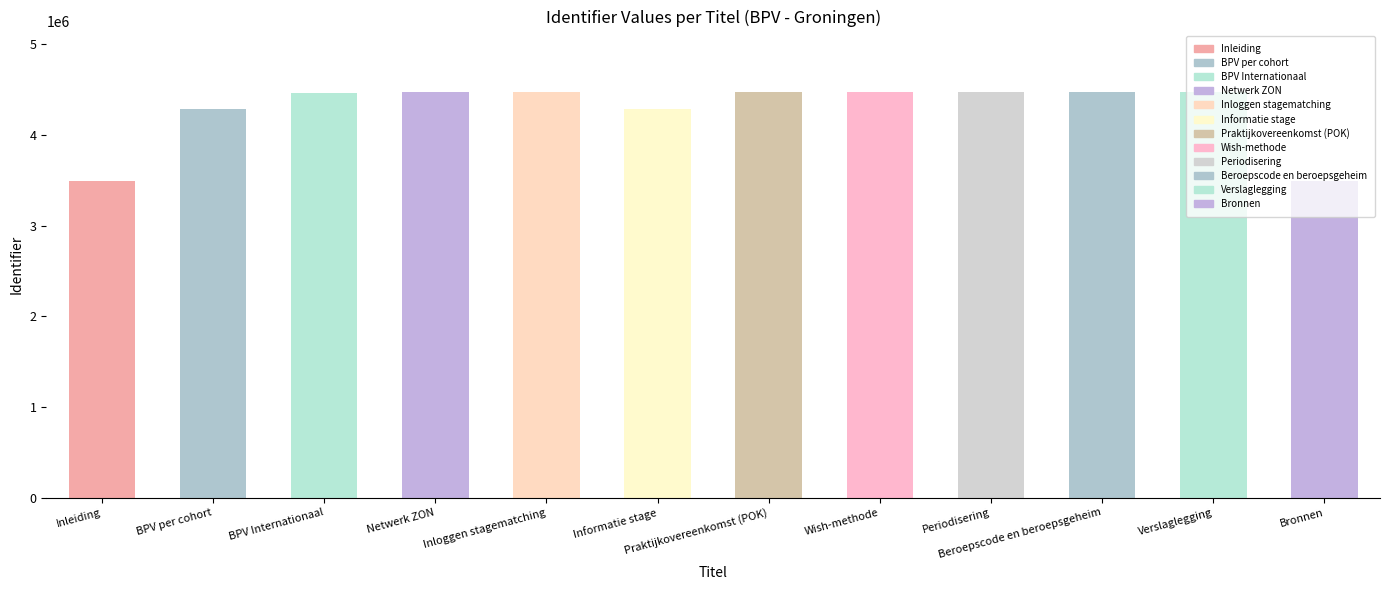

What is the value of the 1st bar from the left?

3488733